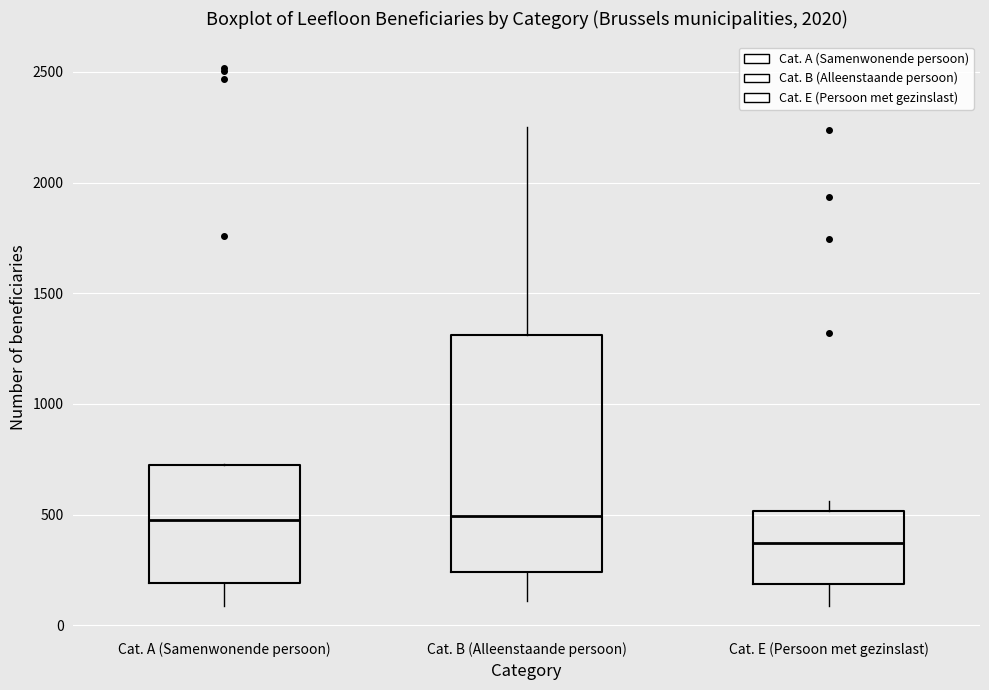

Which box is the tallest, from its lower edge to its upper edge?

Cat. B (Alleenstaande persoon)